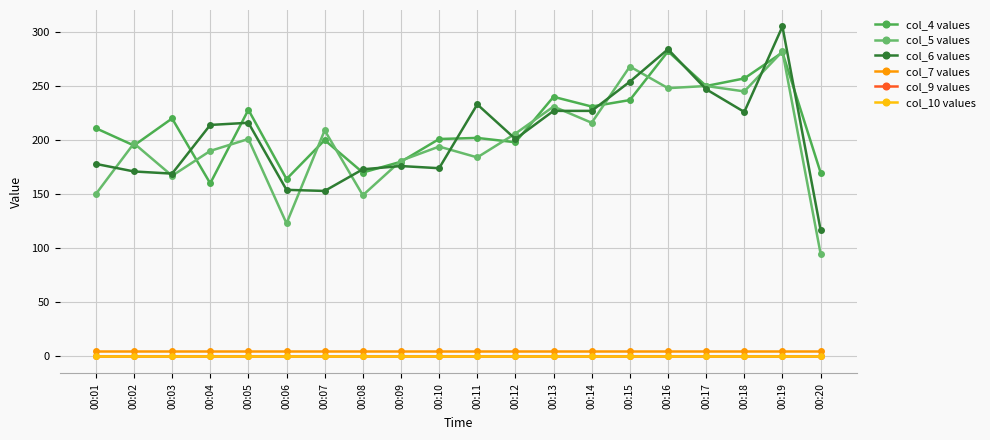

Is this an area chart (filled region under the line)?

No